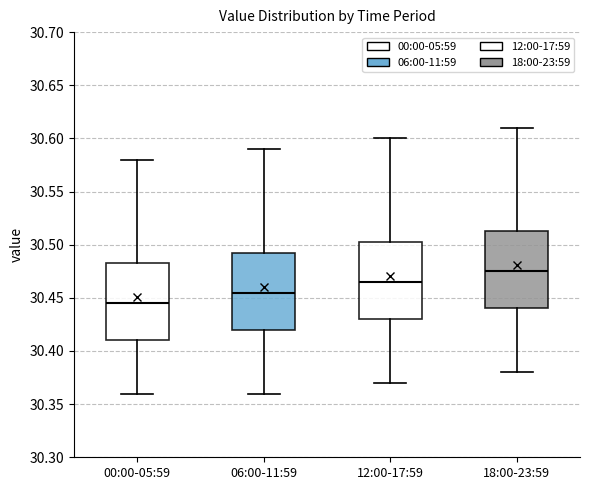

Reading left to right, transcribe this box plot: for each box, give where its median line is, the range the box spans, and where its two whiskers end, as read against the y-axis. The values are not printed on the chart, so give them approximately, as read against the axis.

00:00-05:59: median 30.445, box 30.410 to 30.485, whiskers 30.360 to 30.580
06:00-11:59: median 30.455, box 30.420 to 30.495, whiskers 30.360 to 30.590
12:00-17:59: median 30.465, box 30.430 to 30.505, whiskers 30.370 to 30.600
18:00-23:59: median 30.475, box 30.440 to 30.515, whiskers 30.380 to 30.610